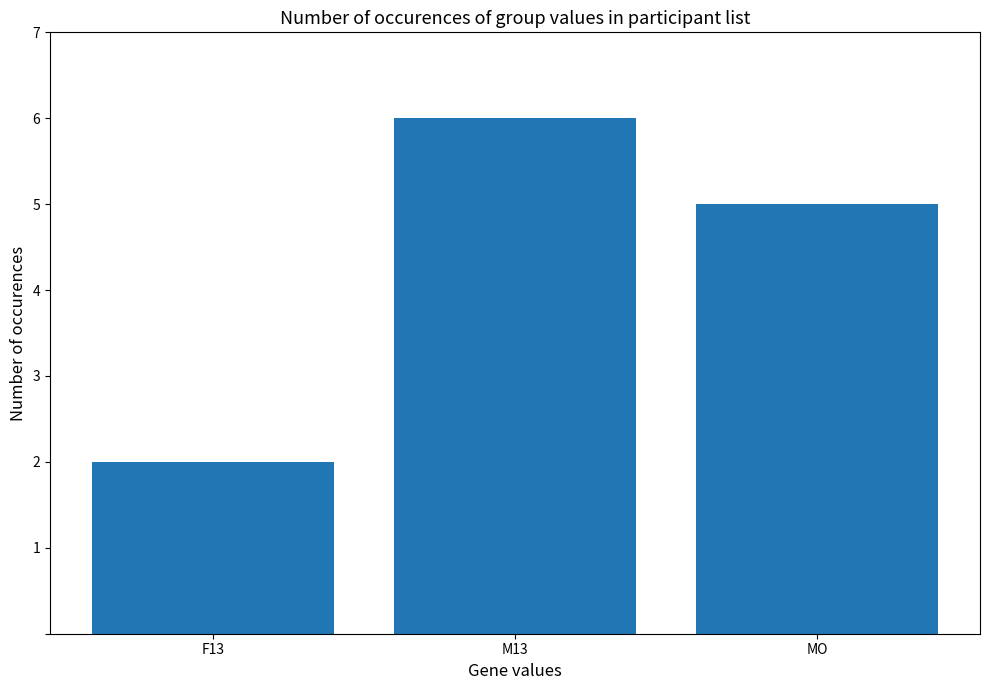

Between M13 and F13, which is larger?

M13